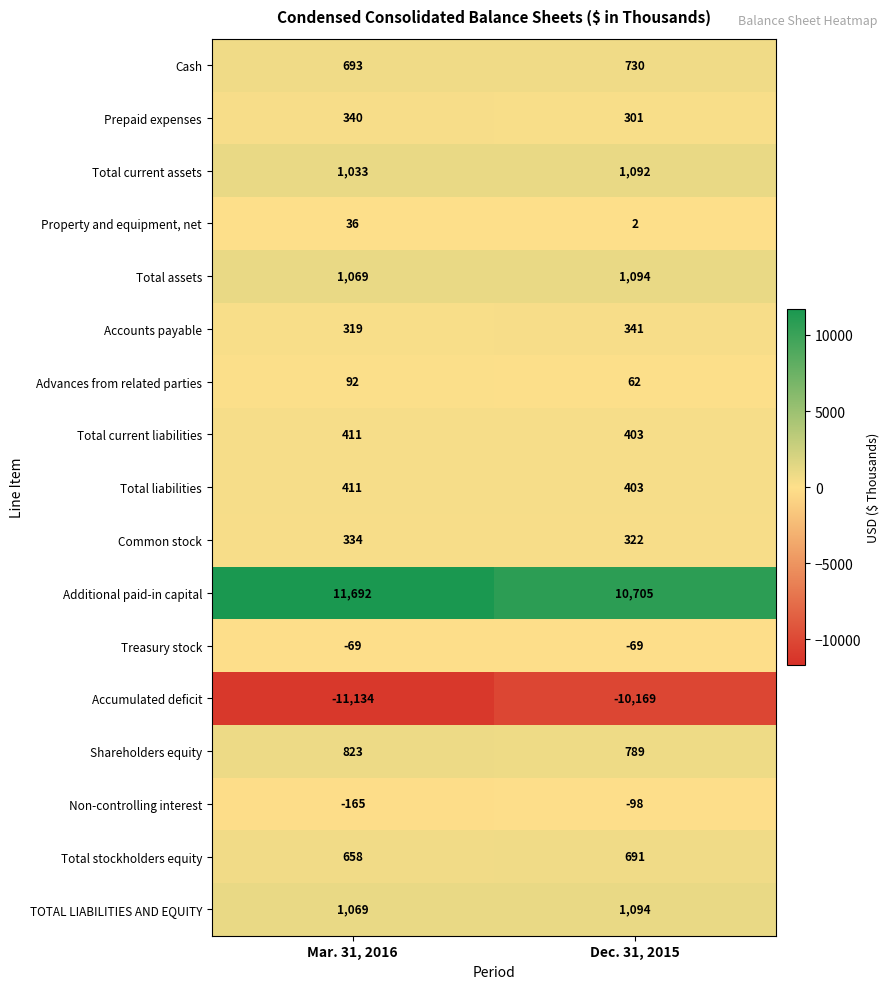

The value of Total stockholders equity at Dec. 31, 2015 is 932. True or false?

False